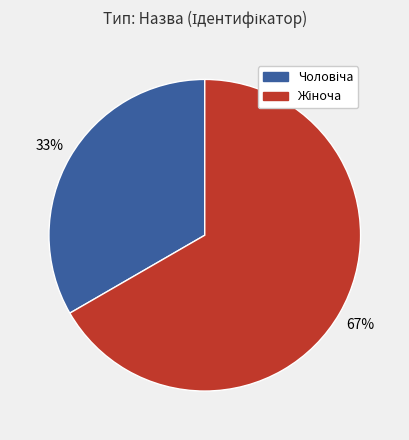

Is there any slice that represents more than half of the pie?

Yes